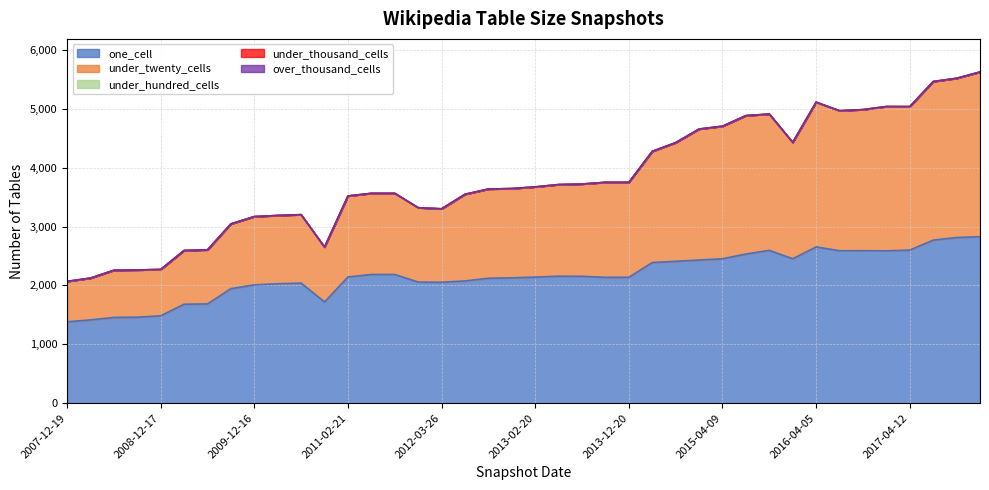

At which category does the chart reach its peak across all series?

2018-07-11